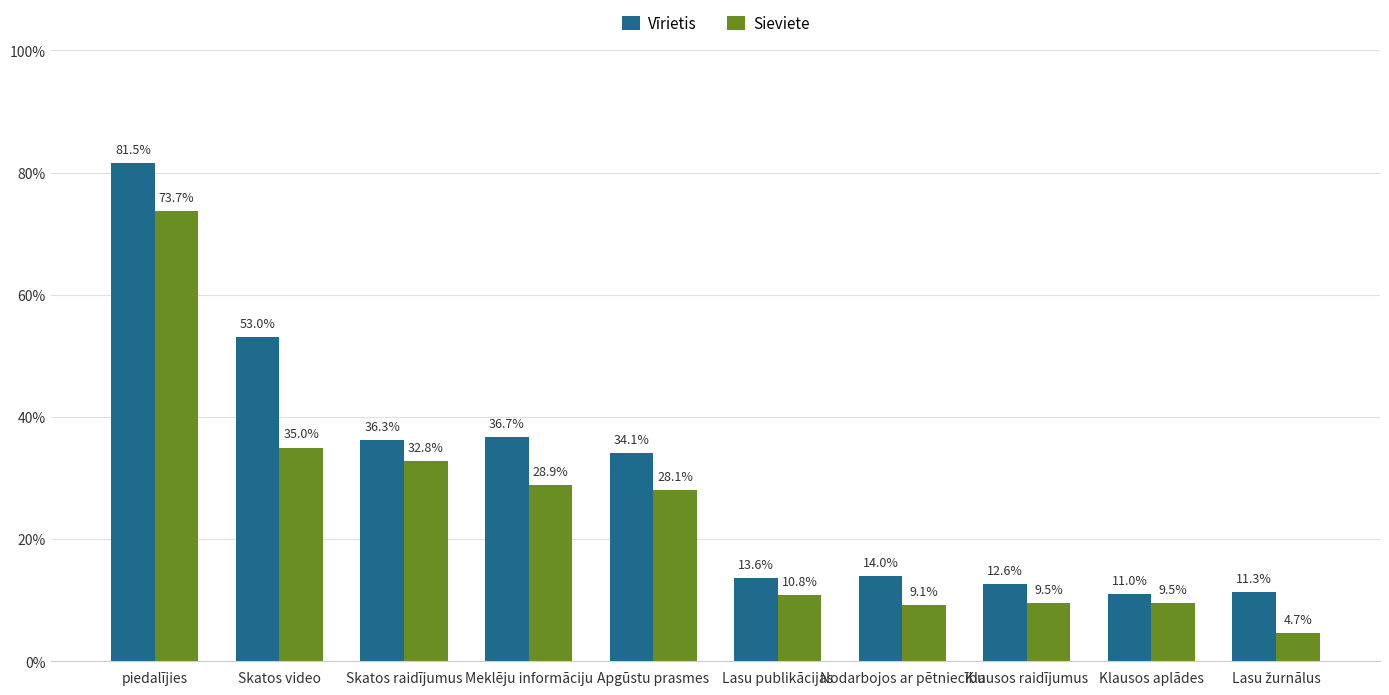

What is the label of the 8th bar from the right?

Skatos raidījumus